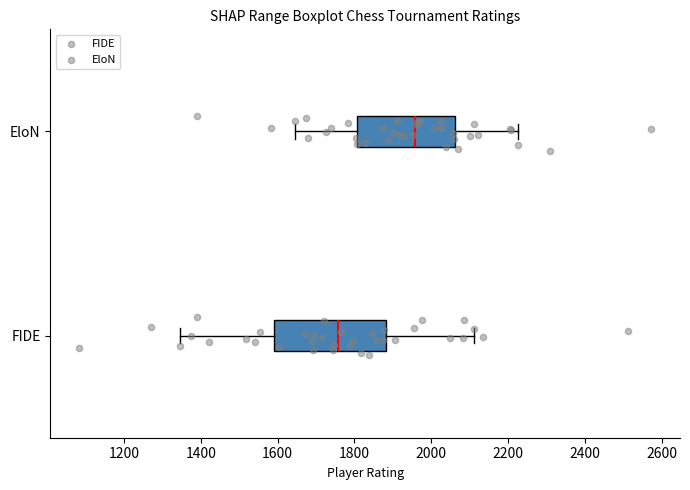

Reading bottom to top, transcribe this box plot: for each box, give where its median line is, the range the box spans, and where its two whiskers end, as read against the x-axis. The values are not printed on the chart, so give them approximately, as read against the axis.

FIDE: median 1760, box 1600 to 1880, whiskers 1340 to 2120
EloN: median 1960, box 1800 to 2060, whiskers 1640 to 2220